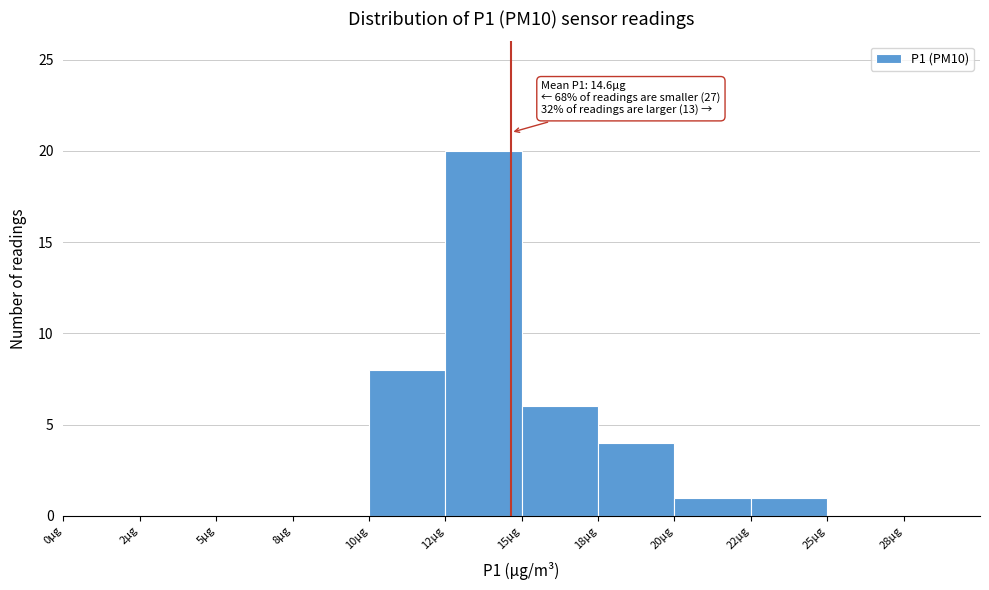

Reading right to left, list all the values displayed in this chart.

25µg=0	22µg=1	20µg=1	18µg=4	15µg=6	12µg=20	10µg=8	8µg=0	5µg=0	2µg=0	0µg=0